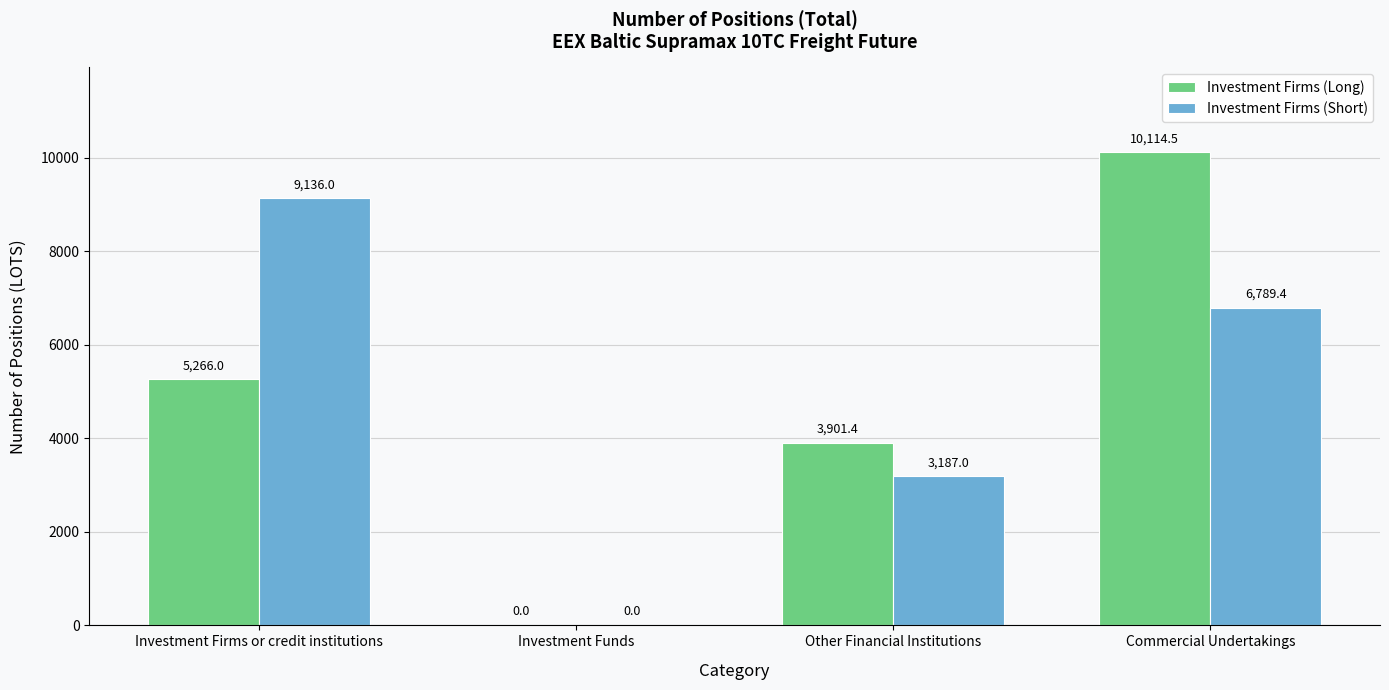

True or false: Investment Firms (Long) has a value of 5187.6 at Other Financial Institutions.

False